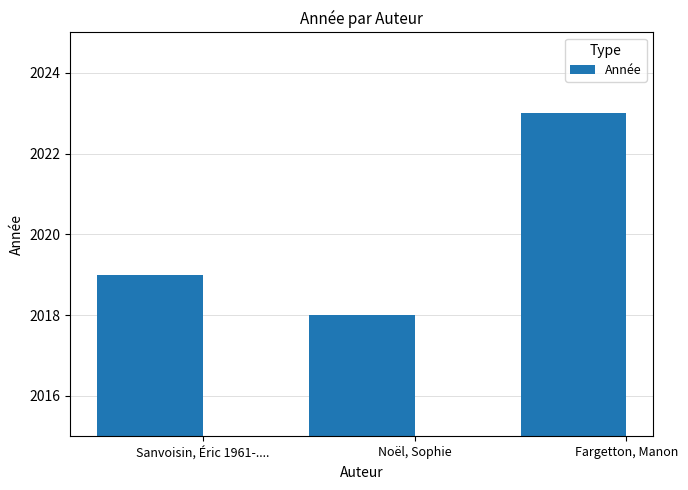

What is the average value?

2020